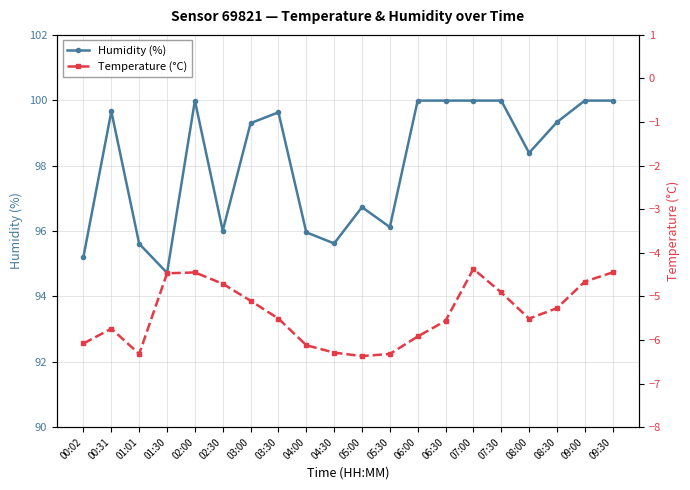

Which series has the largest range (max minus min)?

Humidity (%)